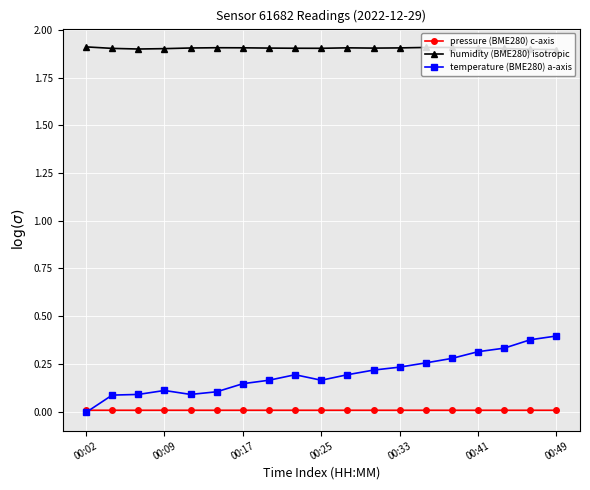

True or false: temperature (BME280) a-axis and humidity (BME280) isotropic intersect in this chart.

False